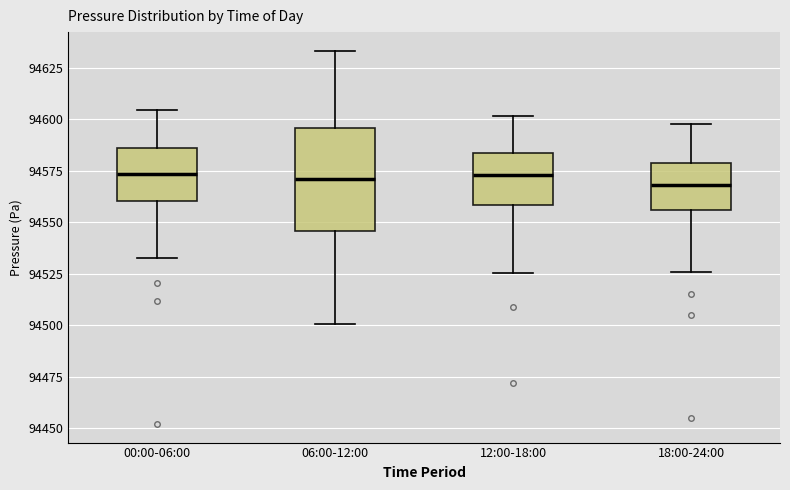

Reading left to right, read every box against the y-axis: the position of its median line, the range the box covers, and the ends of its whiskers. The values are not printed on the chart, so give them approximately, as read against the axis.

00:00-06:00: median 94575, box 94560 to 94585, whiskers 94535 to 94605
06:00-12:00: median 94570, box 94545 to 94595, whiskers 94500 to 94635
12:00-18:00: median 94575, box 94560 to 94585, whiskers 94525 to 94600
18:00-24:00: median 94570, box 94555 to 94580, whiskers 94525 to 94600